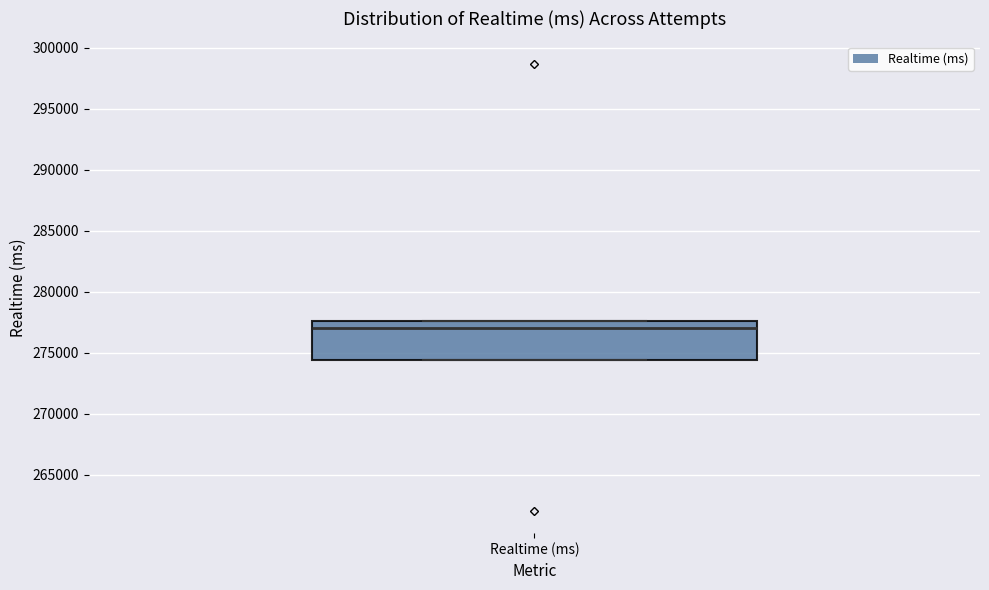

Read this box plot against the y-axis: the position of the median line, the range covered by the box, and the ends of both whiskers. The values are not printed on the chart, so give them approximately, as read against the axis.

median 277000, box 274500 to 277500, whiskers 274500 to 277500